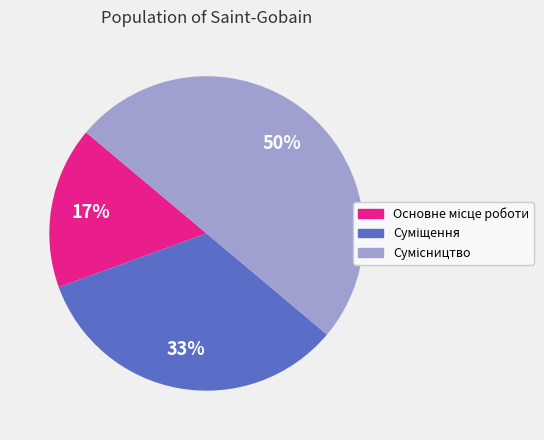

To the nearest percent, what is the difference between the largest and smallest slice percentages?

33%